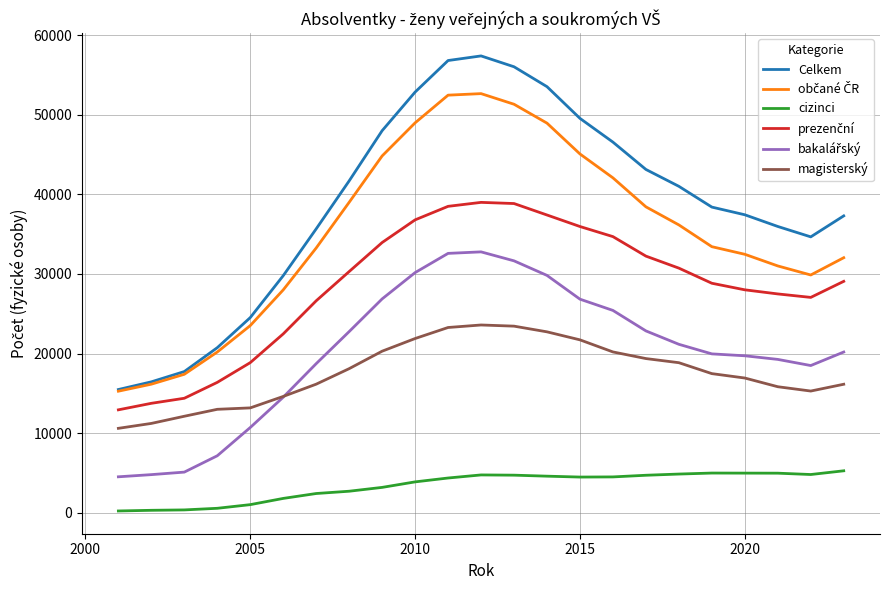

What is the highest value of the Celkem series?

57407